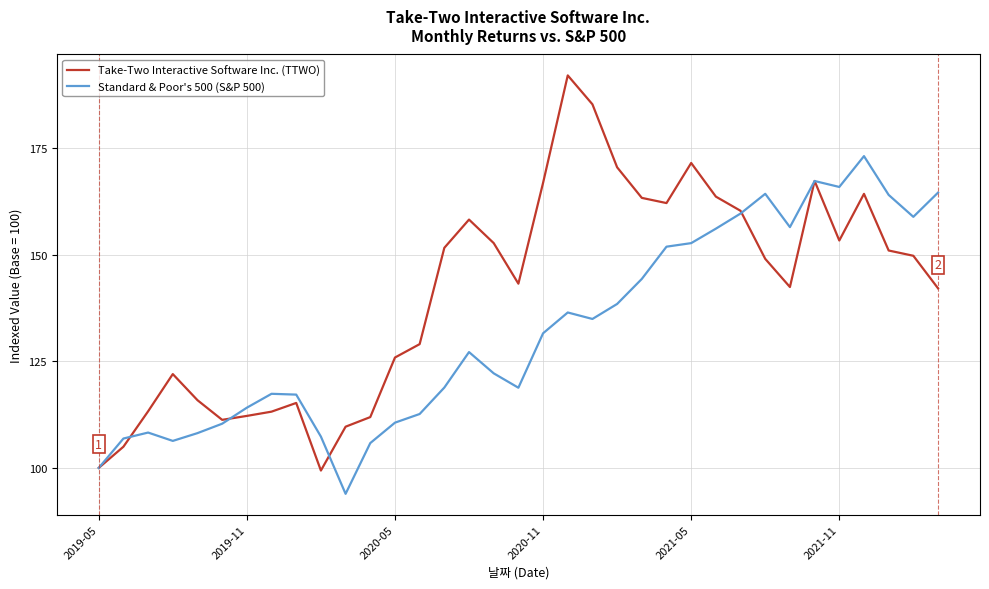

Which series has the largest range (max minus min)?

Take-Two Interactive Software Inc. (TTWO)